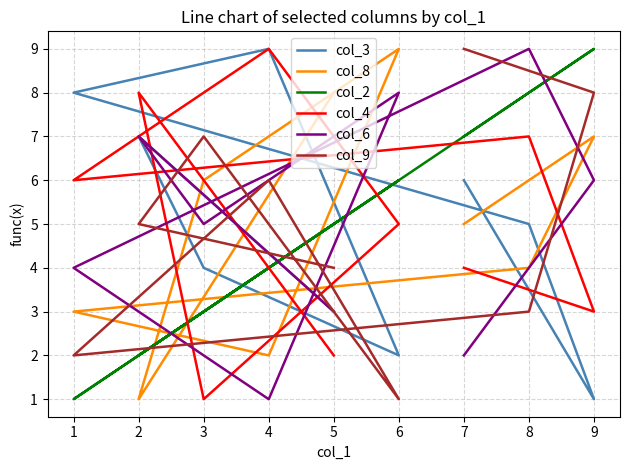

How many col_3 values are between 3 and 7?

5